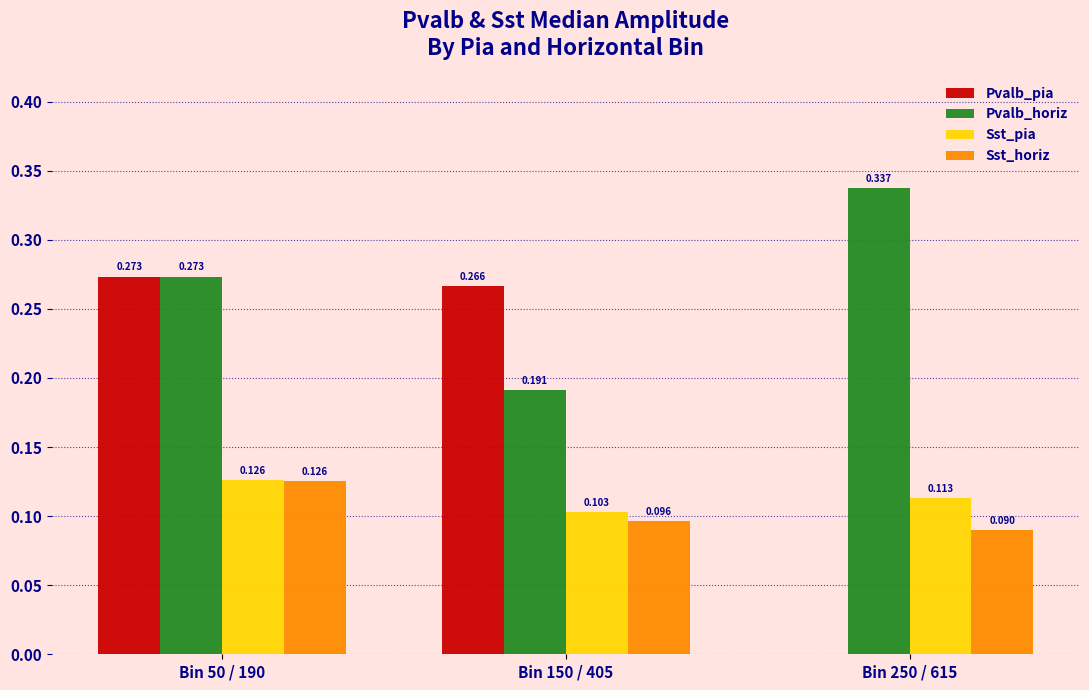

Which series changed the most between Bin 50 / 190 and Bin 250 / 615?

Pvalb_pia